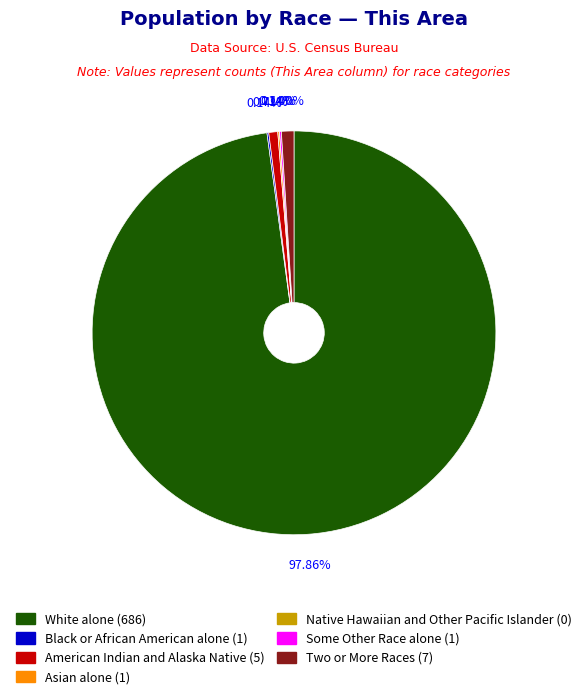

Which slice is the largest?

White alone